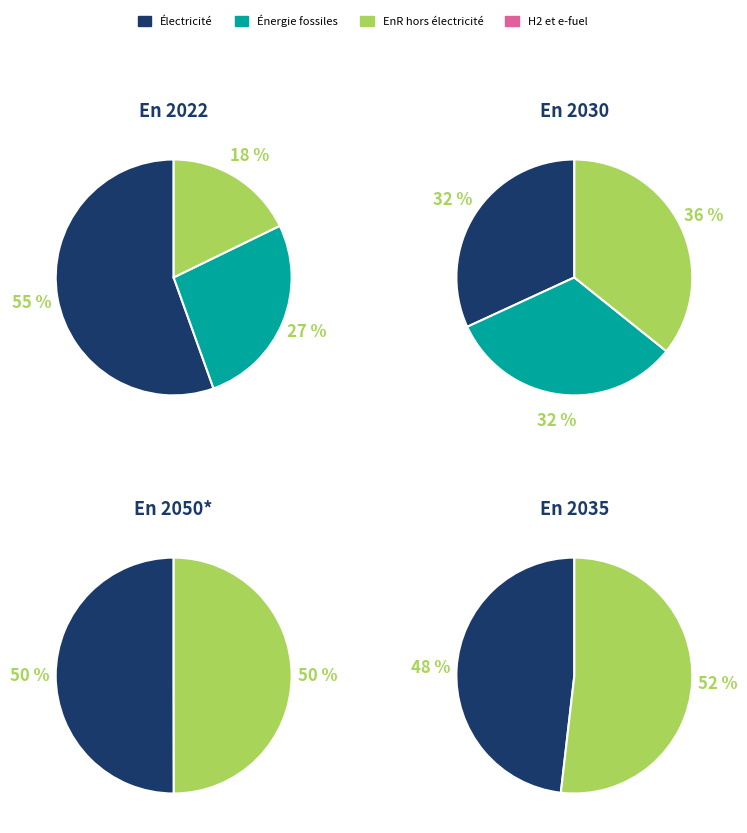

How many segments does this pie chart have?

10